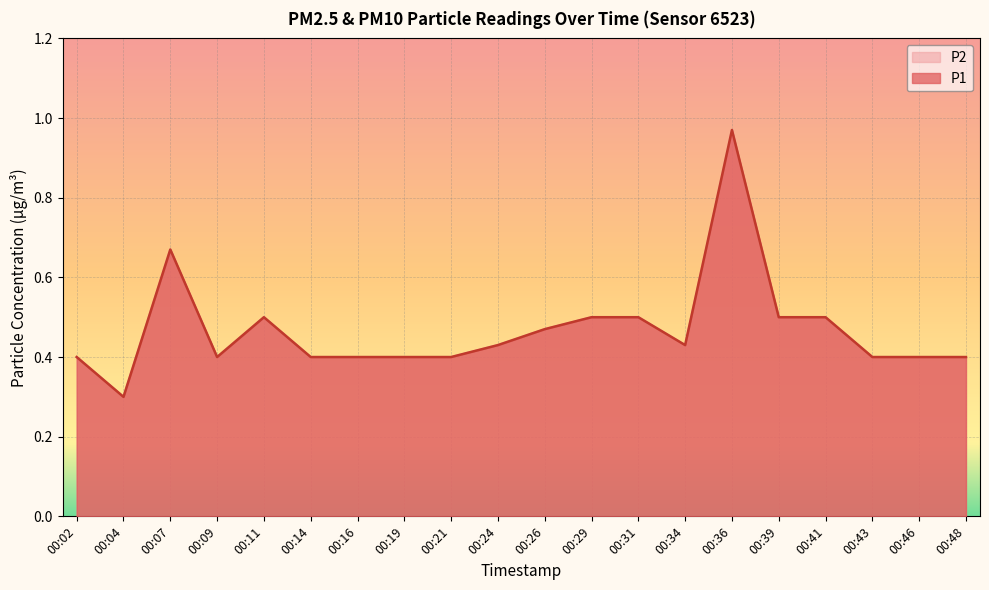

Reading left to right, what are all the values shown in this chart?

P1: 00:02=0.4	00:04=0.3	00:07=0.7	00:09=0.4	00:11=0.5	00:14=0.4	00:16=0.4	00:19=0.4	00:21=0.4	00:24=0.4	00:26=0.5	00:29=0.5	00:31=0.5	00:34=0.4	00:36=1.0	00:39=0.5	00:41=0.5	00:43=0.4	00:46=0.4	00:48=0.4
P2: 00:02=0.4	00:04=0.3	00:07=0.7	00:09=0.4	00:11=0.5	00:14=0.4	00:16=0.4	00:19=0.4	00:21=0.4	00:24=0.4	00:26=0.5	00:29=0.5	00:31=0.5	00:34=0.4	00:36=1.0	00:39=0.5	00:41=0.5	00:43=0.4	00:46=0.4	00:48=0.4